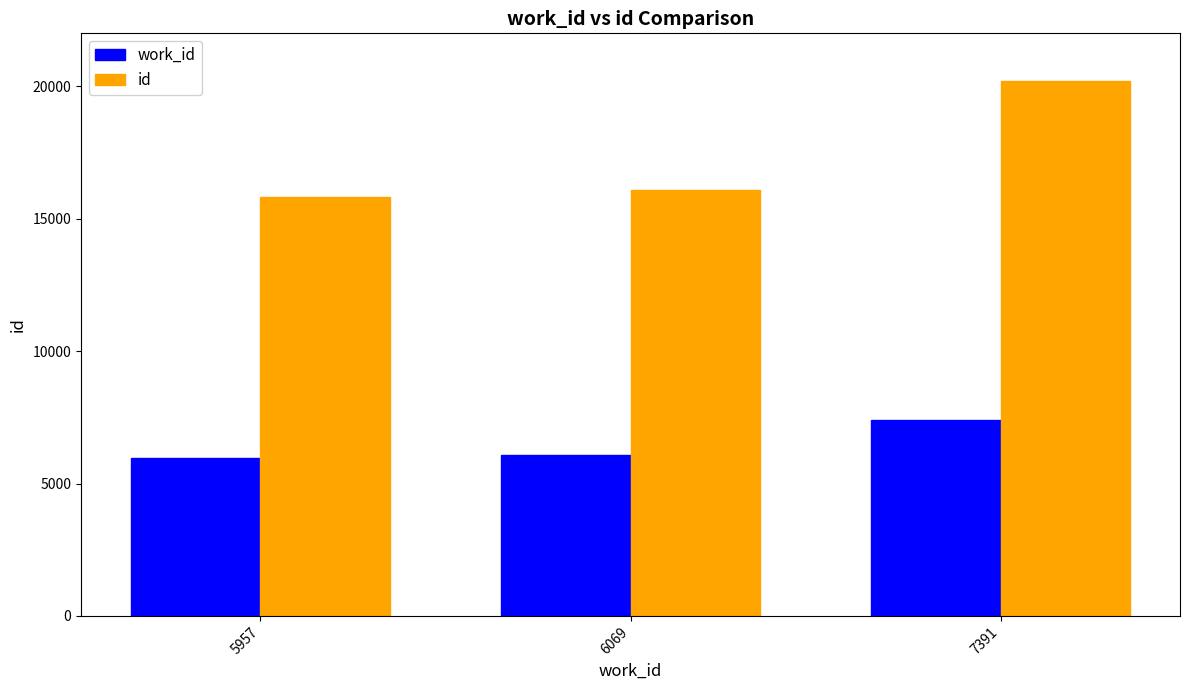

Is the value of id at 5957 greater than the value of work_id at 5957?

Yes